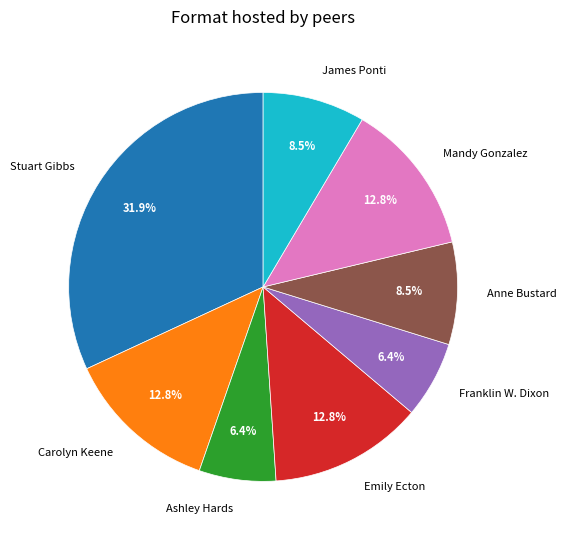

Count the number of slices in the pie.

8